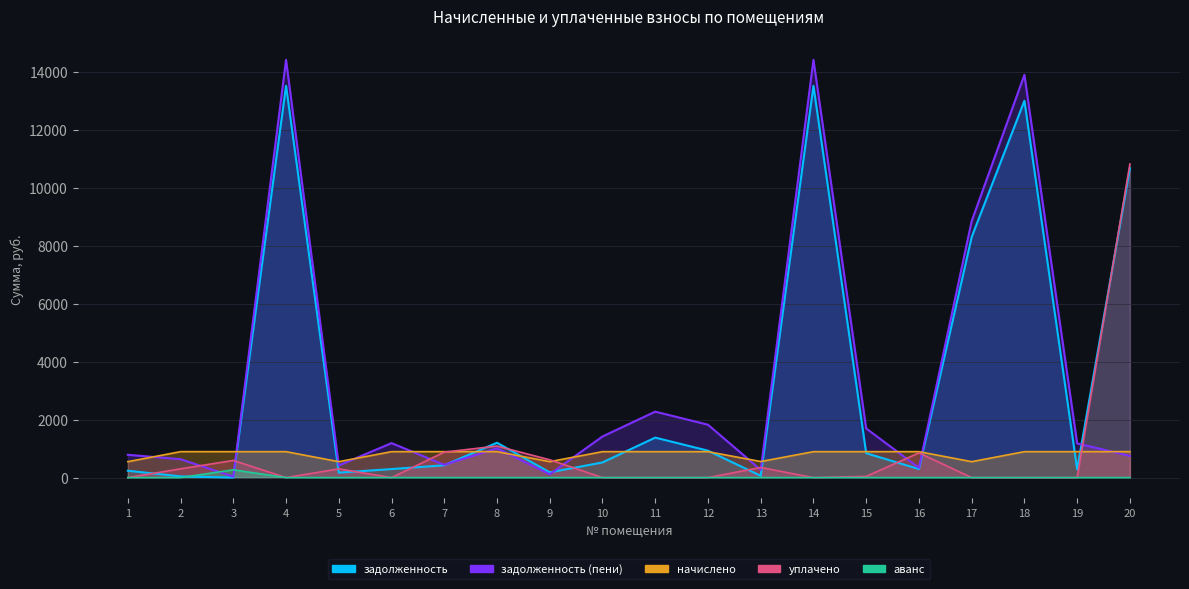

Is the value of аванс at 4 greater than the value of уплачено at 11?

No